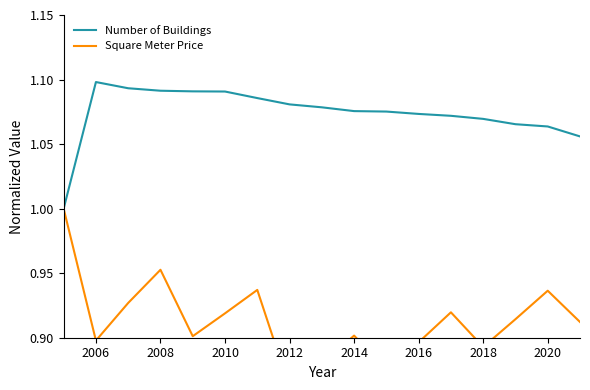

True or false: Number of Buildings has more than 1 points higher than both neighbors.

False